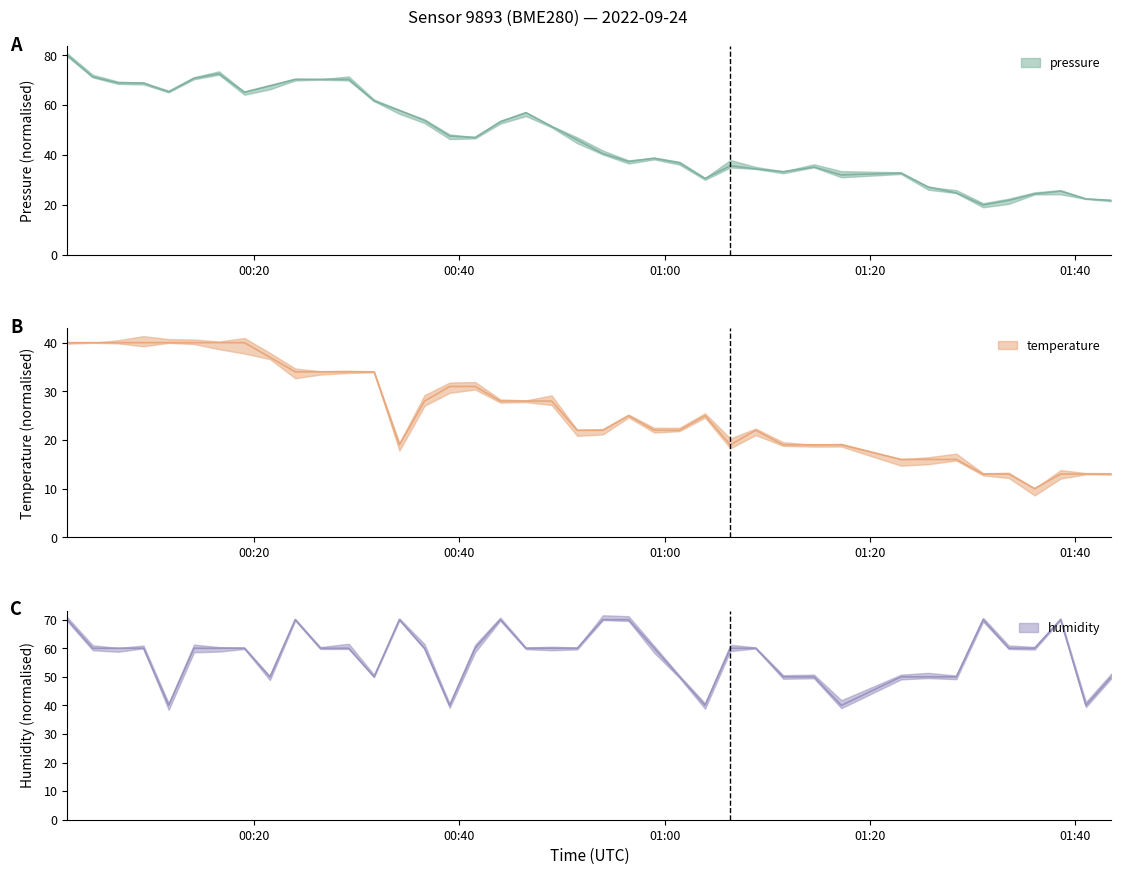

Where is humidity nearest to the value 55?

2022-09-24T00:04:16